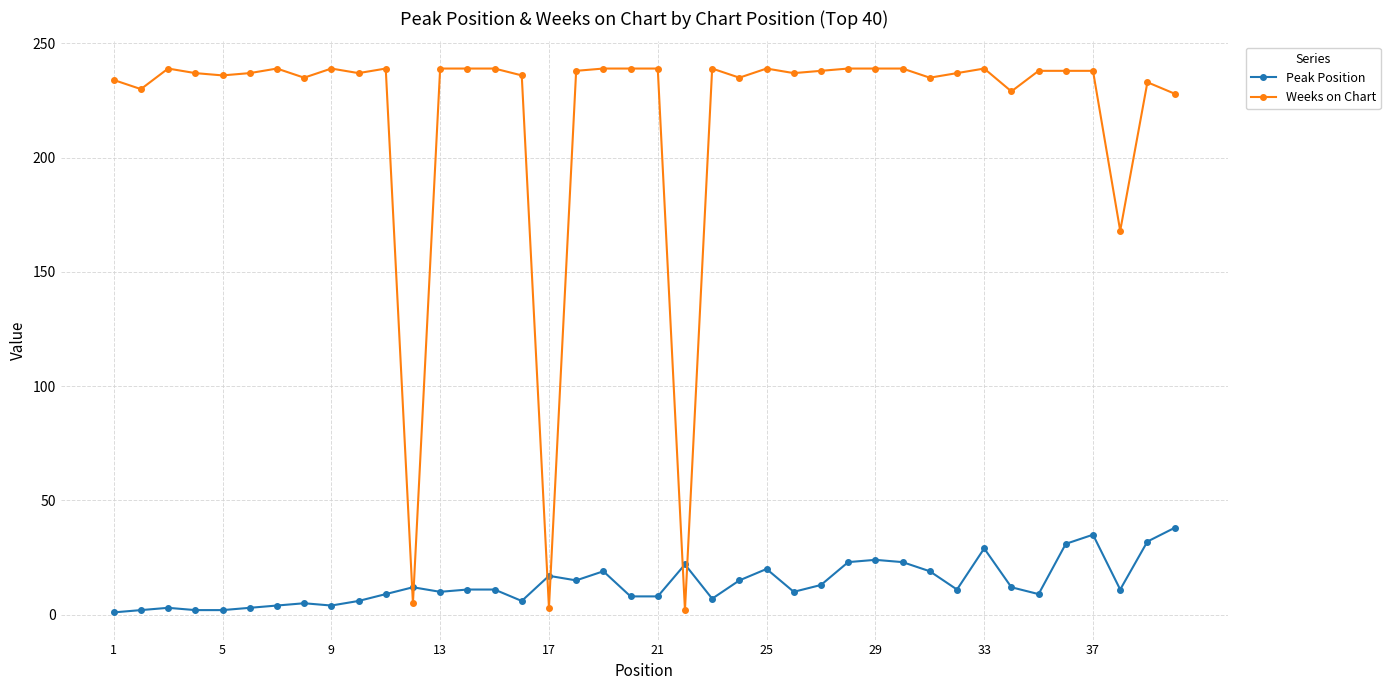

What are all the series names shown in the legend?

Peak Position, Weeks on Chart